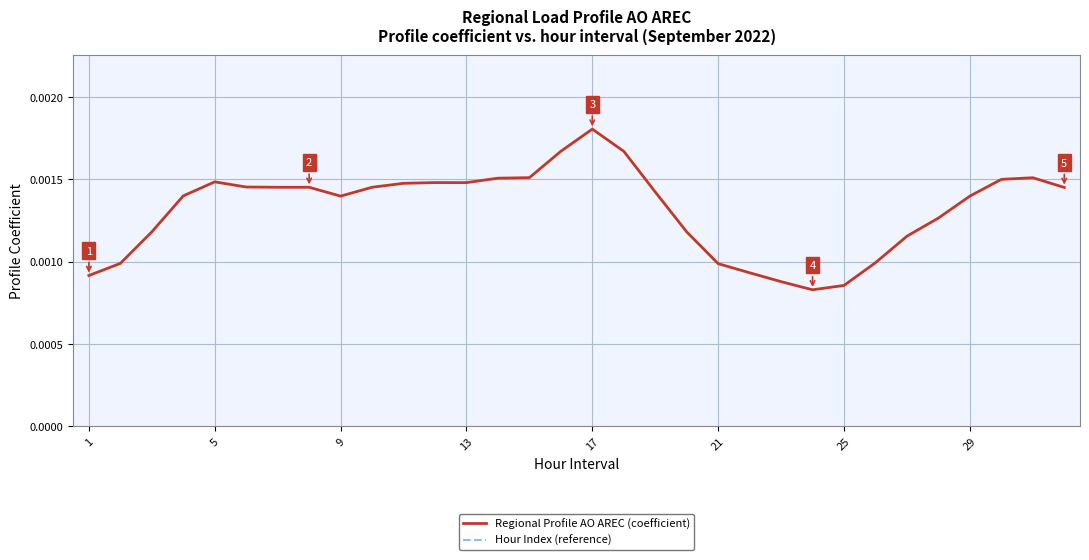

Is this an area chart (filled region under the line)?

No